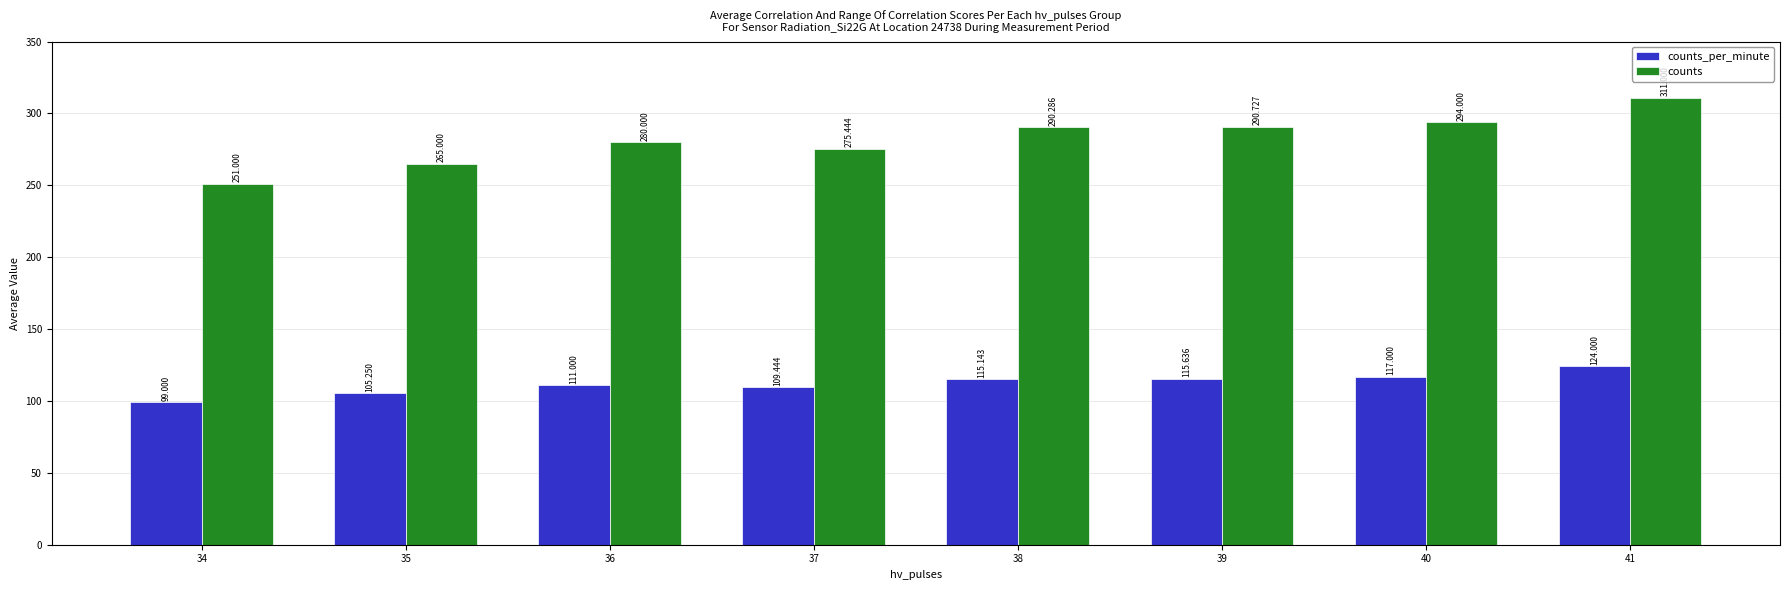

True or false: counts has a value of 290.7 at 39.

True